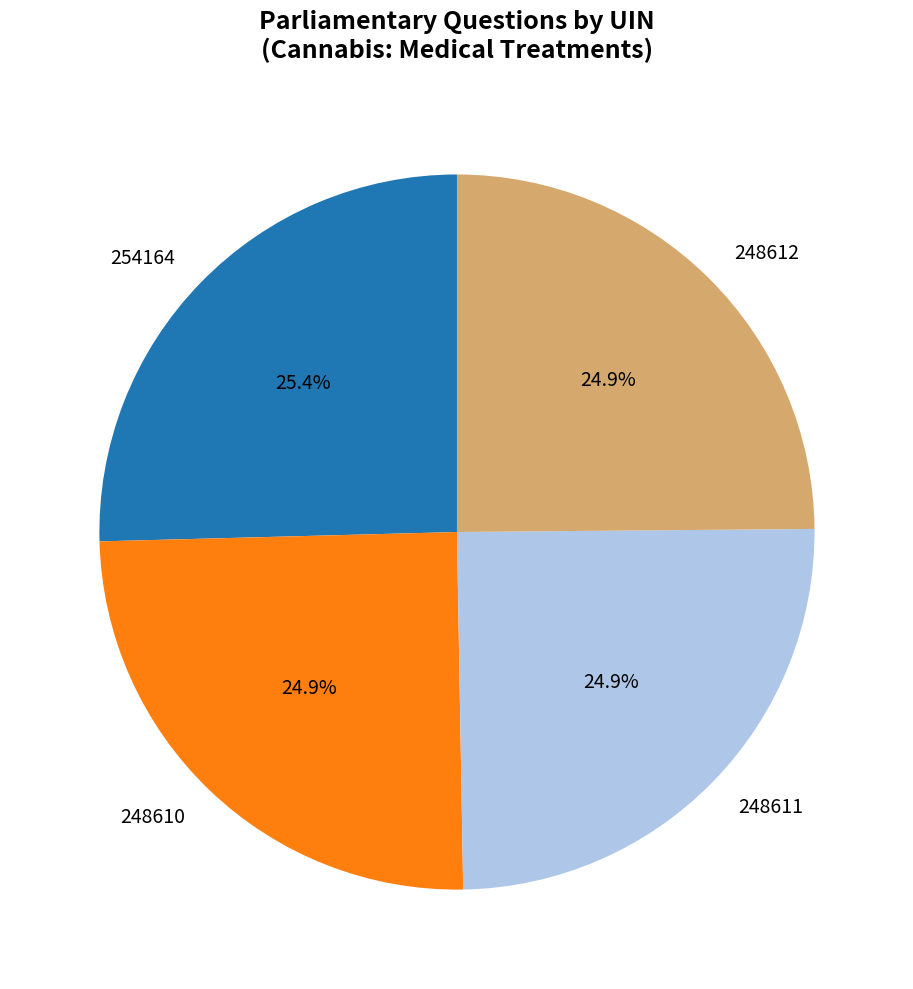

To the nearest percent, what is the combined percentage of 248612 and 254164?

50%